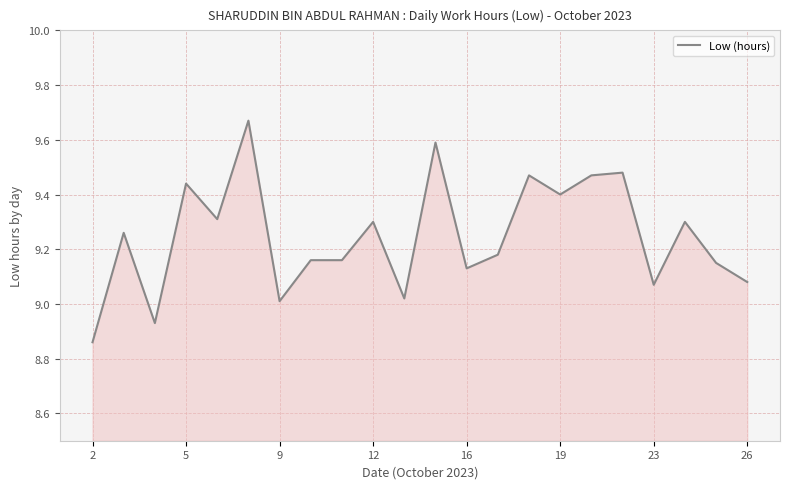

How many lines are shown in the chart?

1